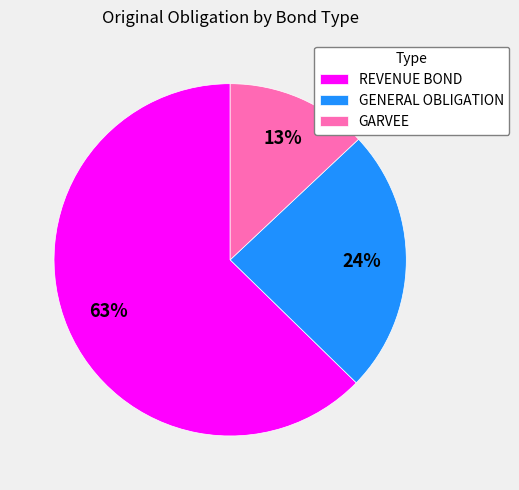

Combined, do GENERAL OBLIGATION and REVENUE BOND account for over 50%?

Yes